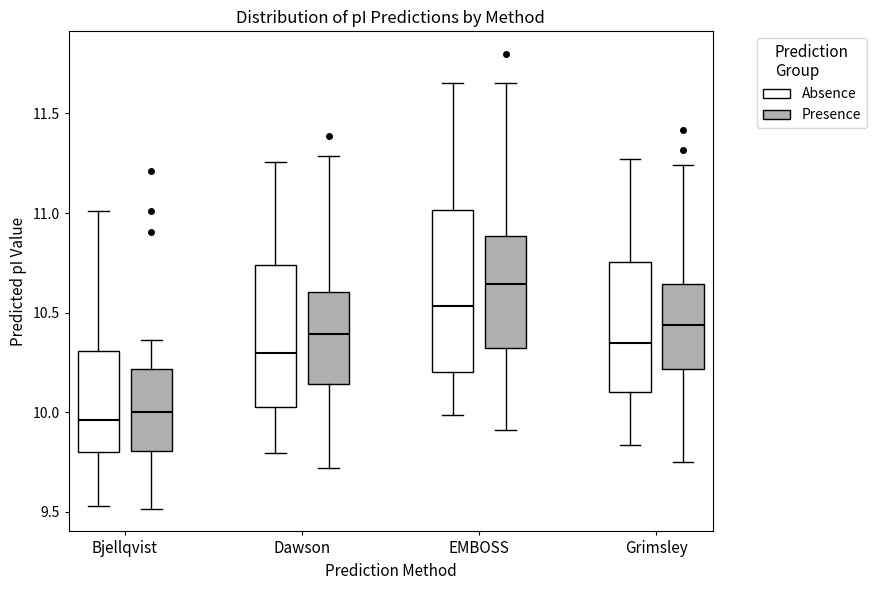

Comparing the boxes themselves (not the whiskers), which one is the tallest?

EMBOSS (Absence)